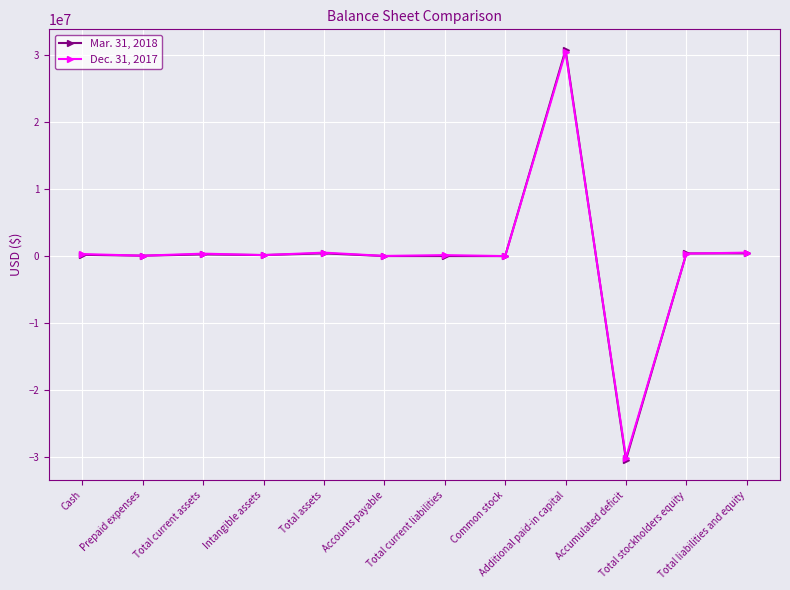

Where do Mar. 31, 2018 and Dec. 31, 2017 first cross each other?

Total current assets and Intangible assets